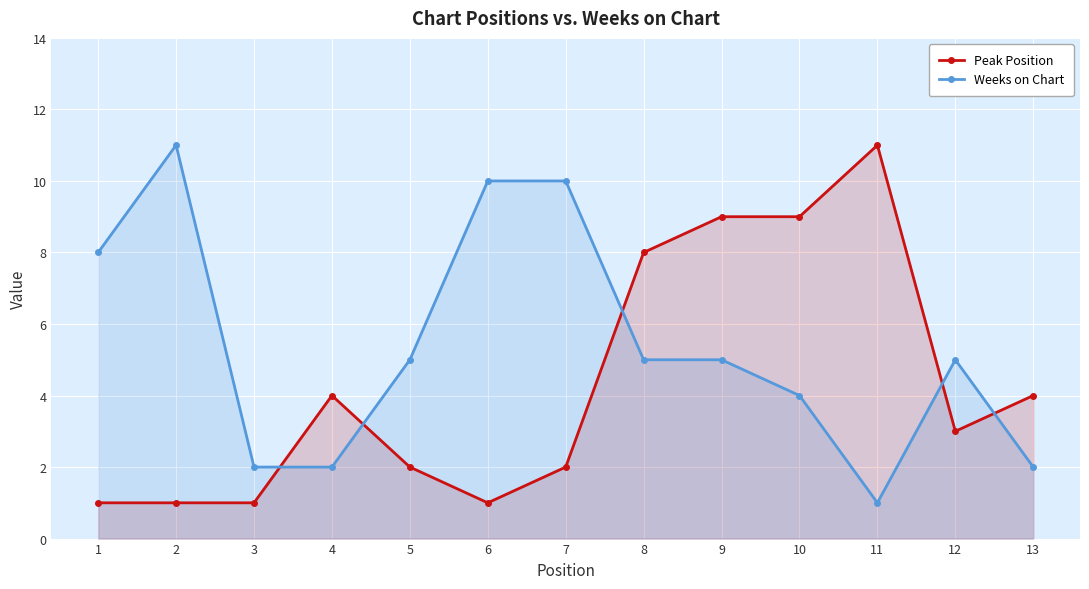

Reading left to right, transcribe all the data shown in this chart.

Peak Position: 1=1	2=1	3=1	4=4	5=2	6=1	7=2	8=8	9=9	10=9	11=11	12=3	13=4
Weeks on Chart: 1=8	2=11	3=2	4=2	5=5	6=10	7=10	8=5	9=5	10=4	11=1	12=5	13=2